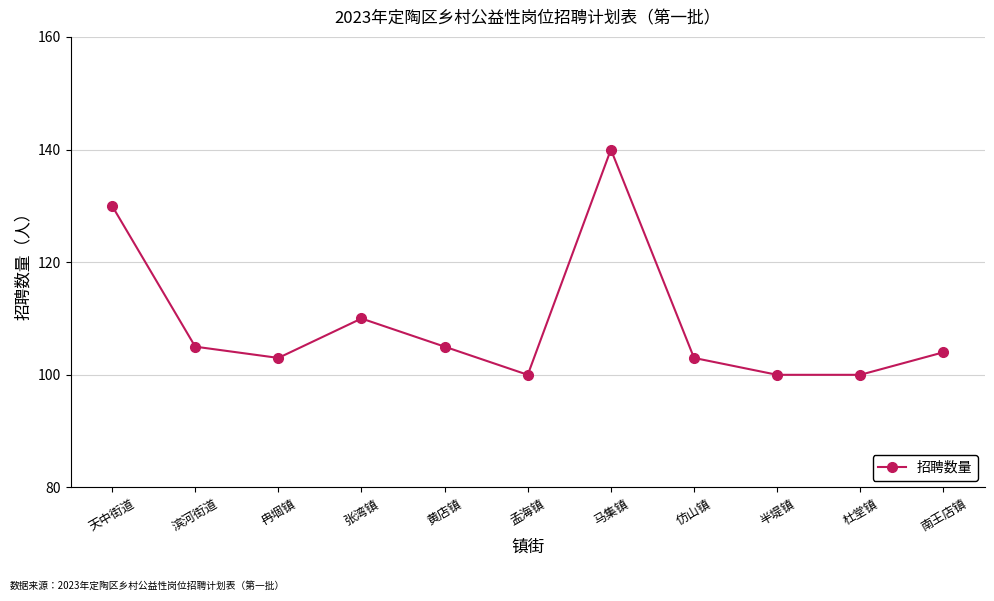

How many categories are shown in the chart?

11